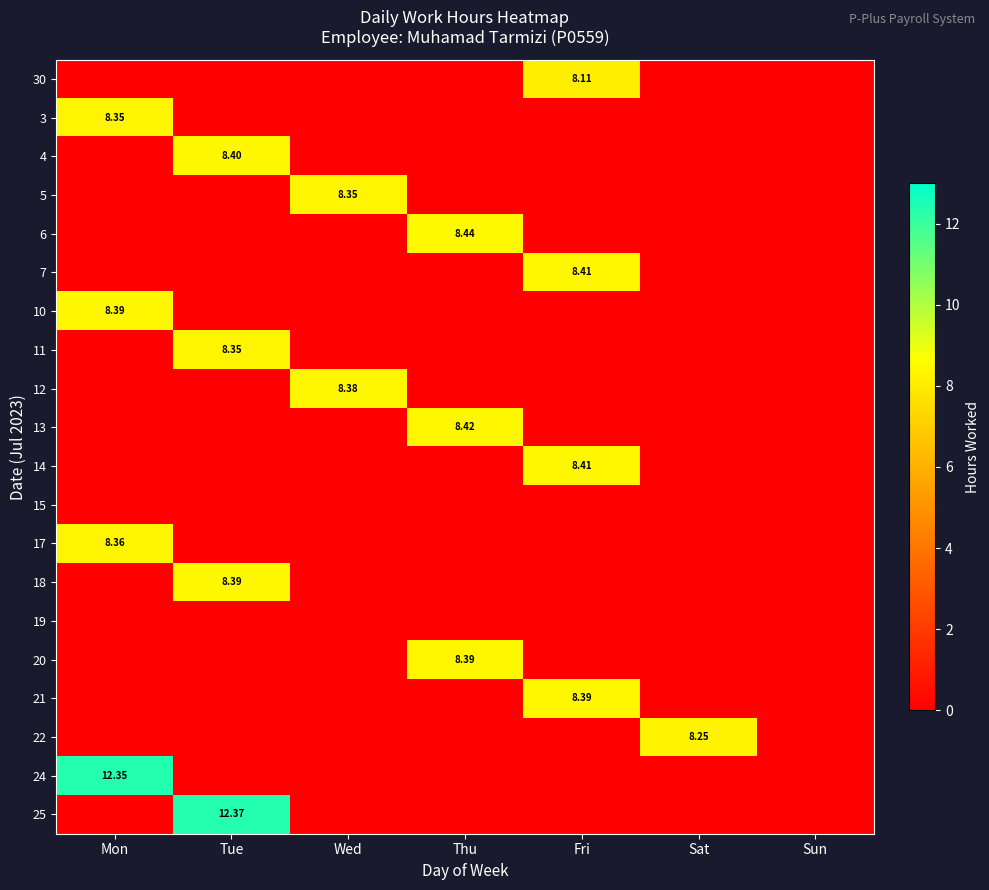

Between Sat and Thu, which is larger?

Sat